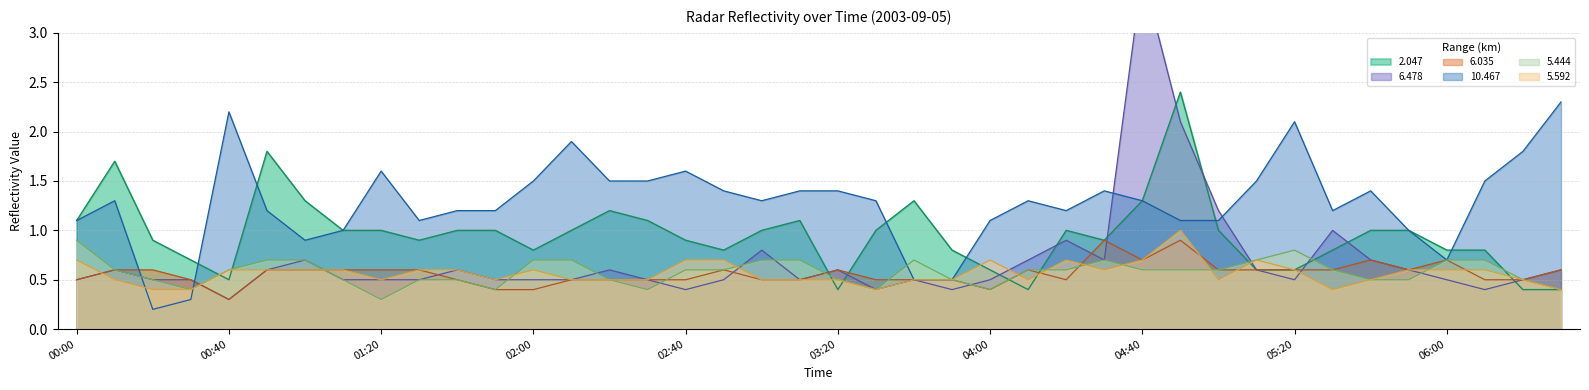

True or false: 10.467 has a value of 2.5 at 02:00.

False